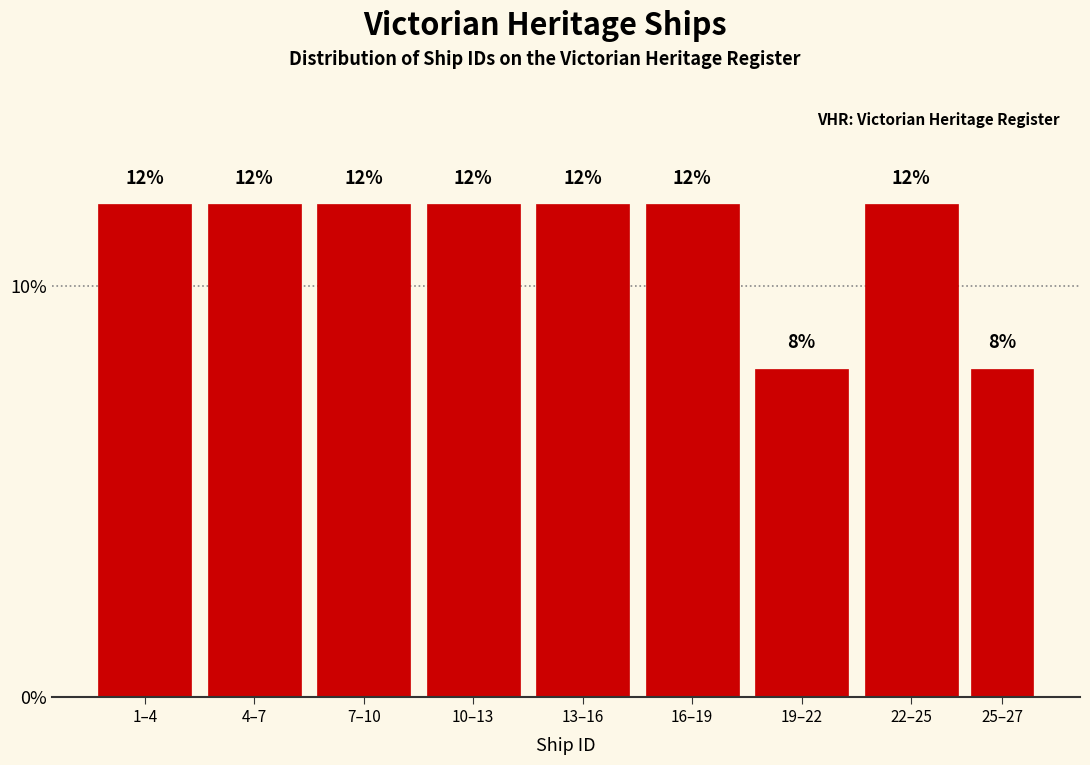

Reading right to left, transcribe all the data shown in this chart.

25–27=8	22–25=12	19–22=8	16–19=12	13–16=12	10–13=12	7–10=12	4–7=12	1–4=12